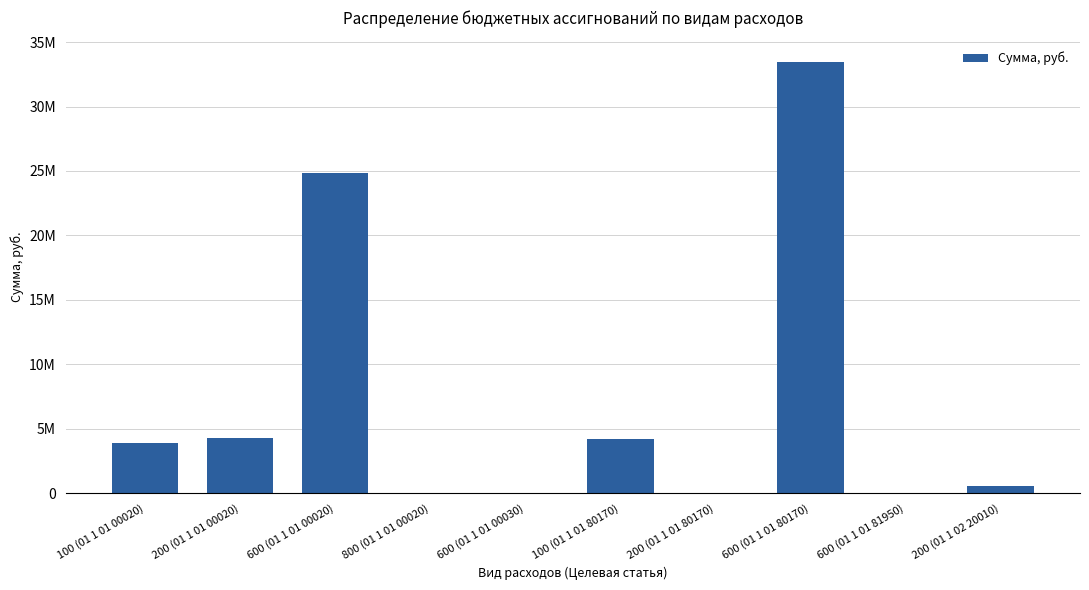

What is the change in value from 600 (01 1 01 00020) to 100 (01 1 01 80170)?

-20606592.5